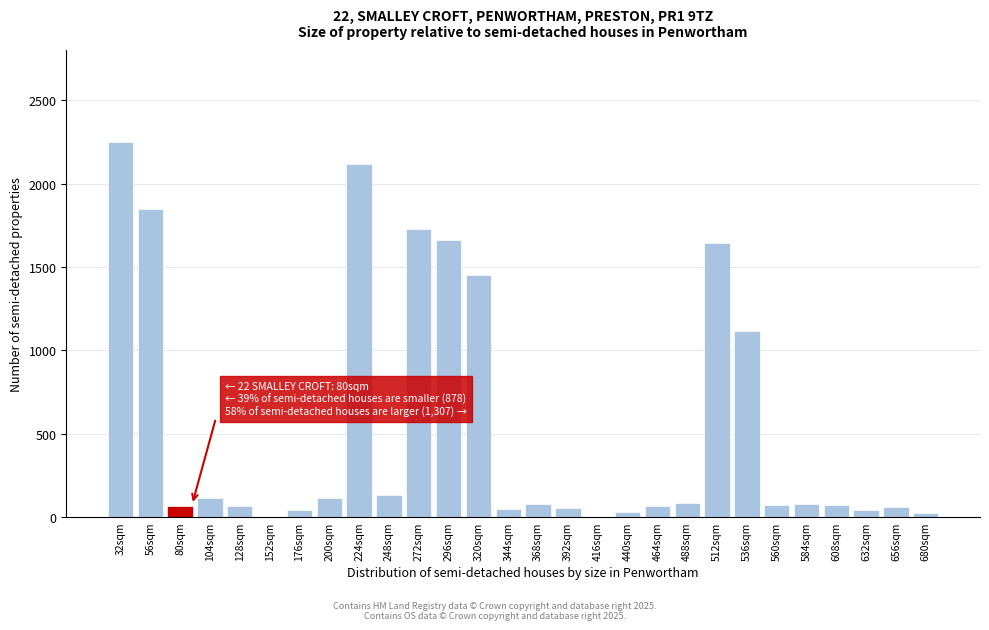

Read the value at 656sqm.

62.7